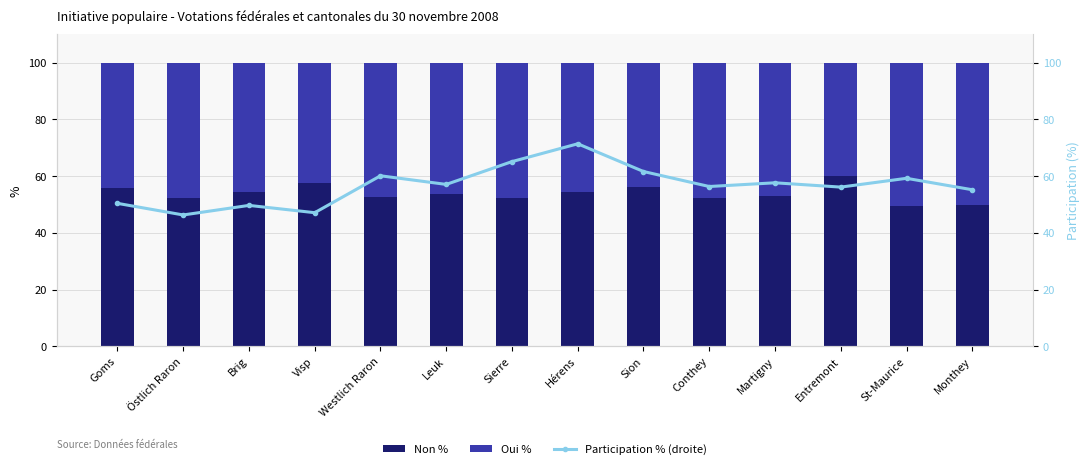

List the series in order of their overall mean, lowest first.

Oui %, Non %, Participation % (droite)